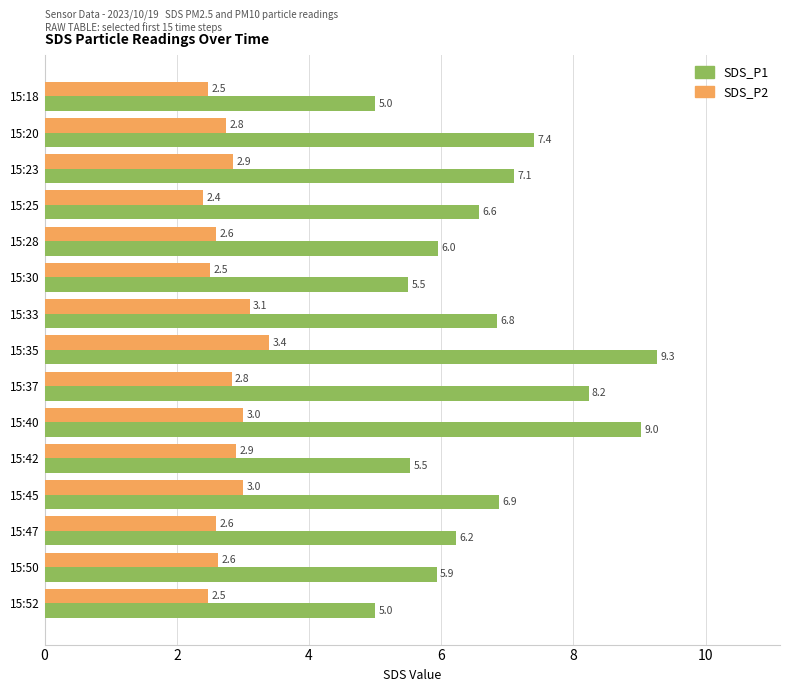

Between 15:42 and 15:45, which series saw the biggest shift?

SDS_P1